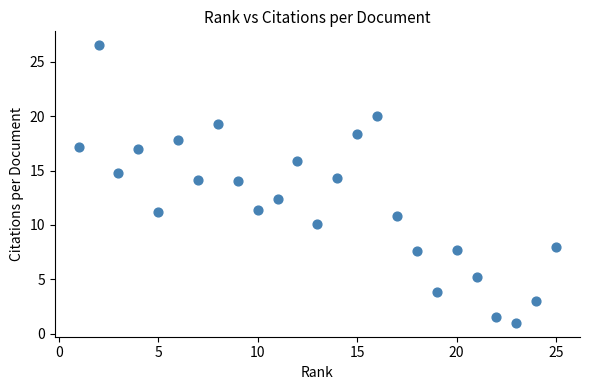

What is the range of X values (max minus min)?

24.0